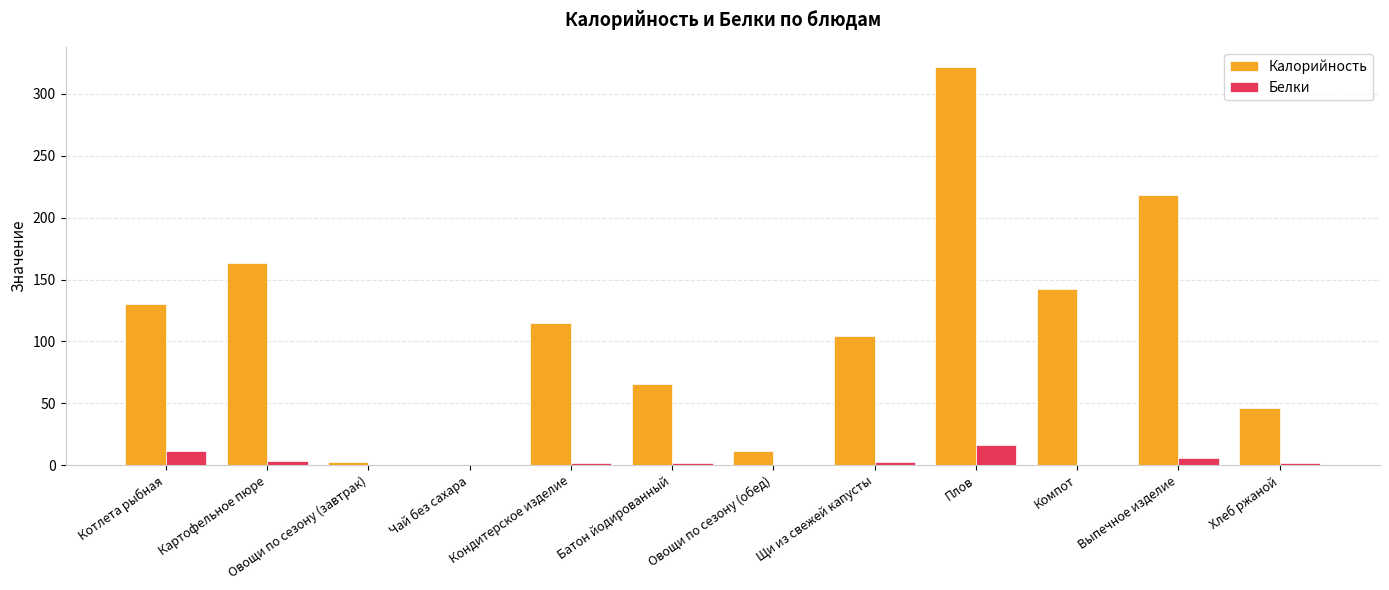

The Калорийность series shows 65.5 at Батон йодированный. True or false?

True